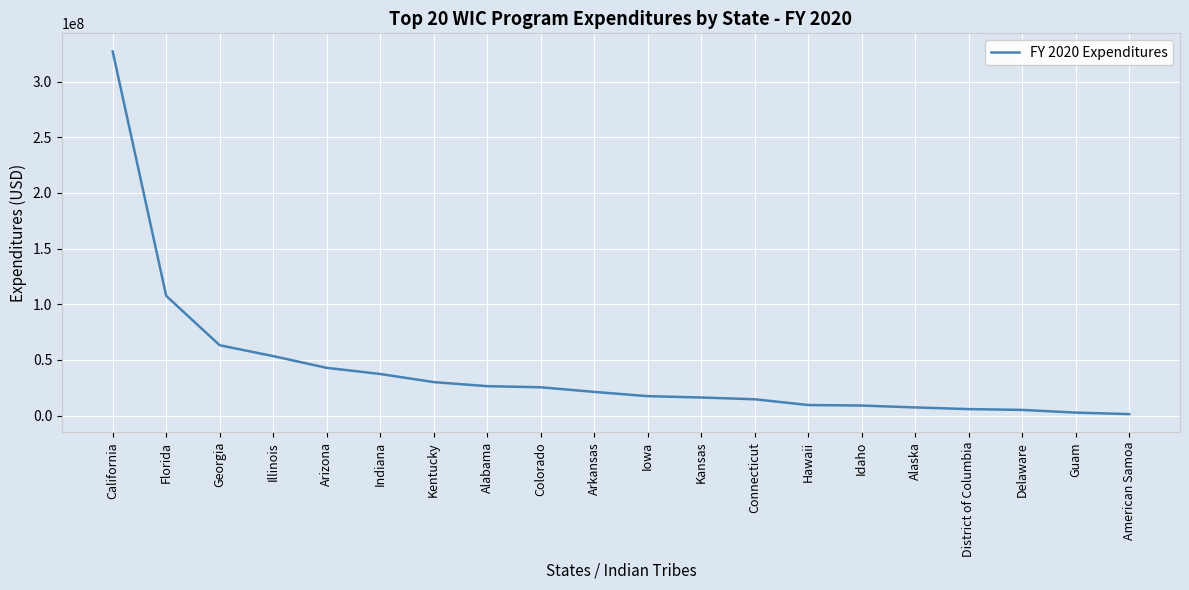

Approximately how many times larger is the value at Iowa compared to Illinois?

0.3